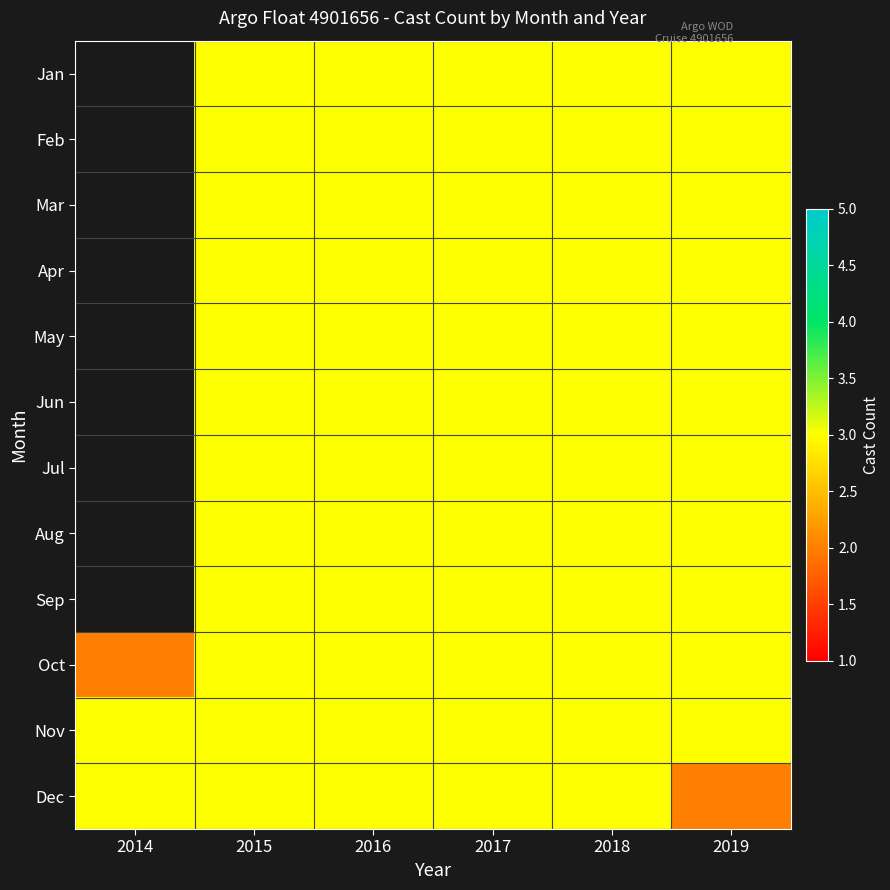

Count the Oct values in the range 3 to 4.

5